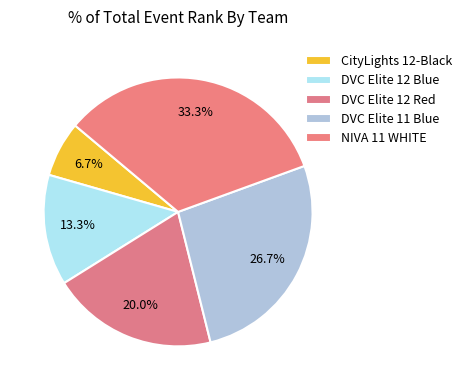

To the nearest percent, what portion does DVC Elite 12 Blue represent?

13%